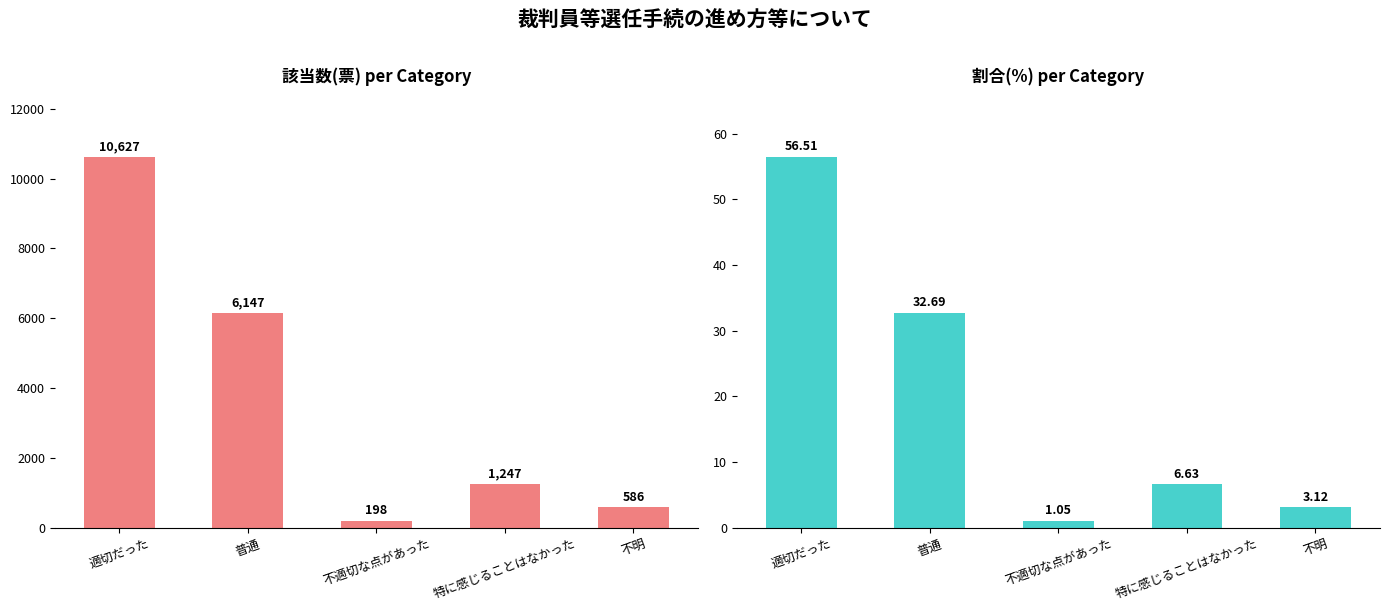

How many data points in 割合(%) are above 6?

3